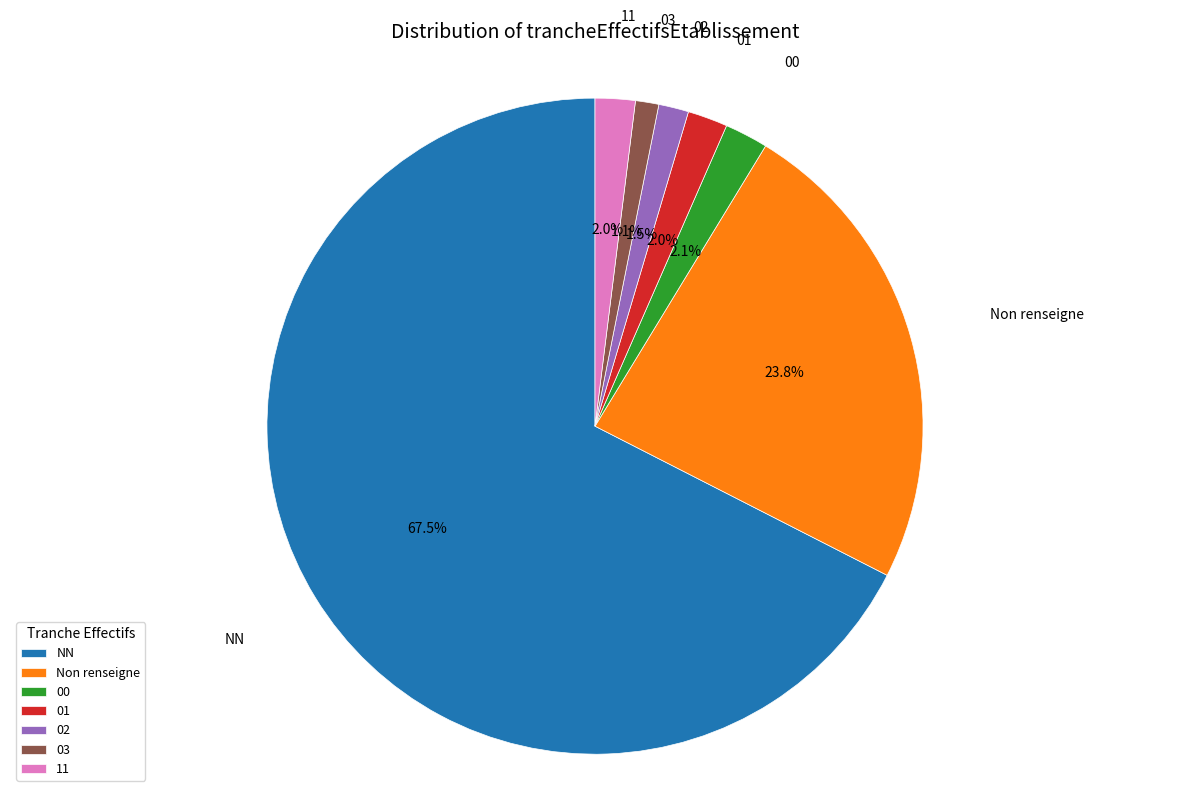

What percentage is NOT represented by NN?

32.5%